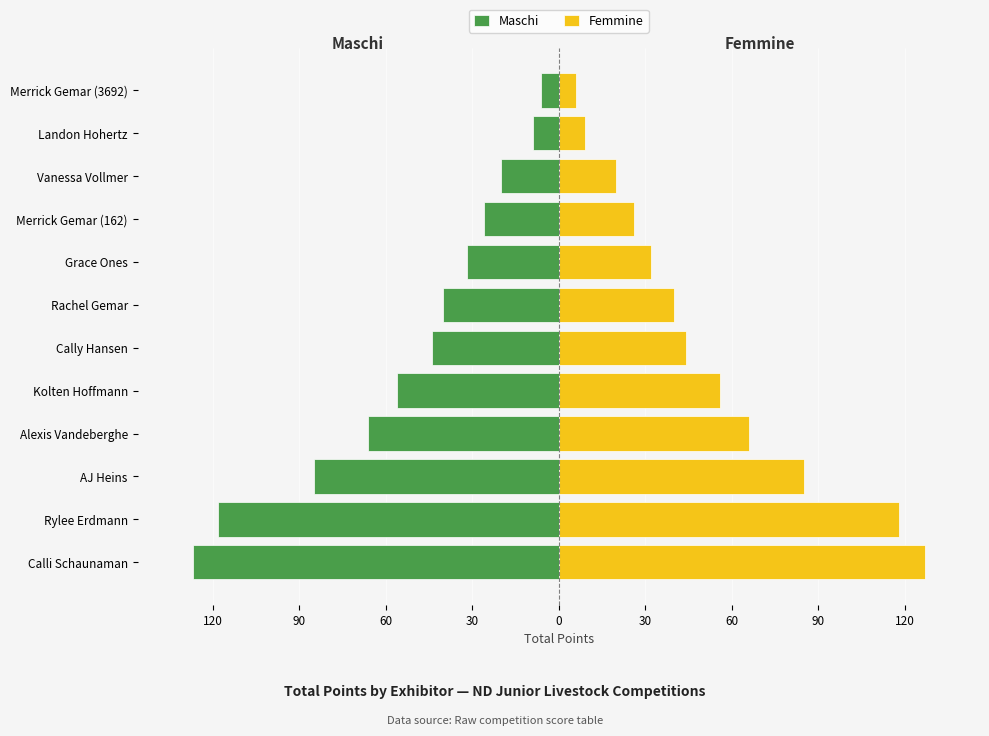

Rank the series by their average value, from highest to lowest.

Femmine, Maschi